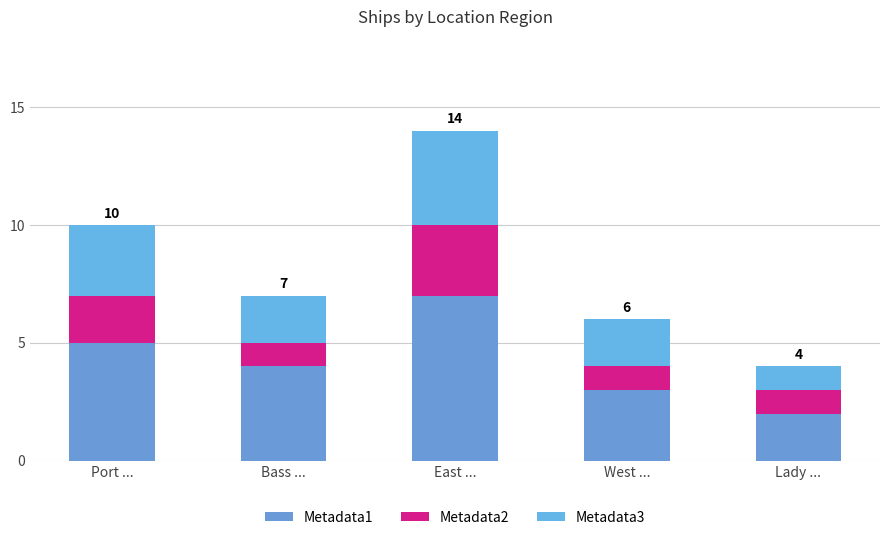

Does the chart contain any negative values?

No